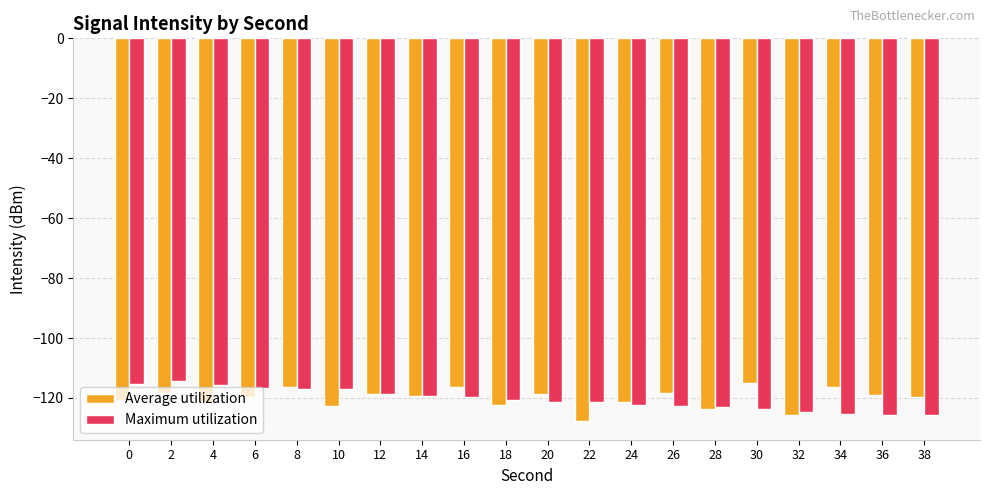

What is the maximum value for Maximum utilization?

-114.4